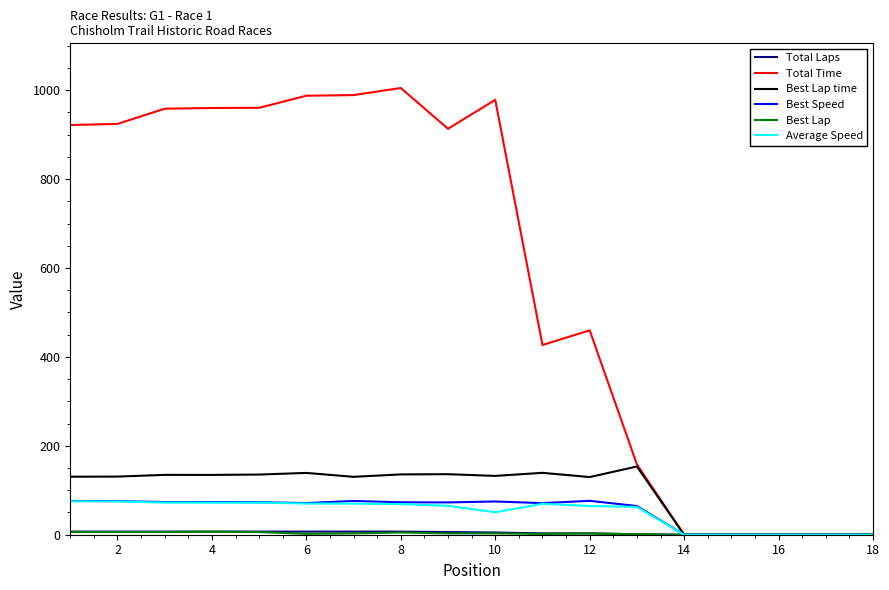

Which series has the largest total across all categories?

Total Time